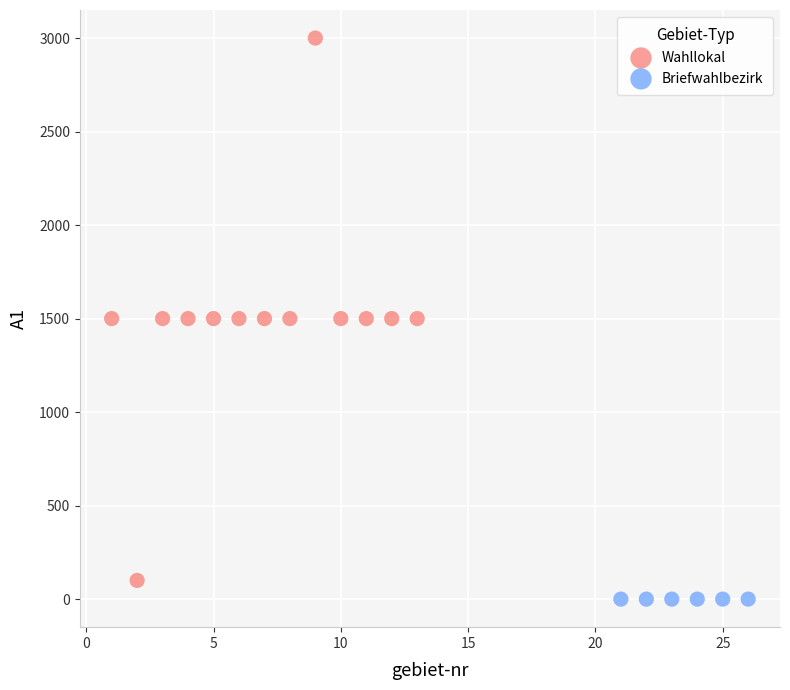

Which series reaches the maximum Y coordinate?

Wahllokal